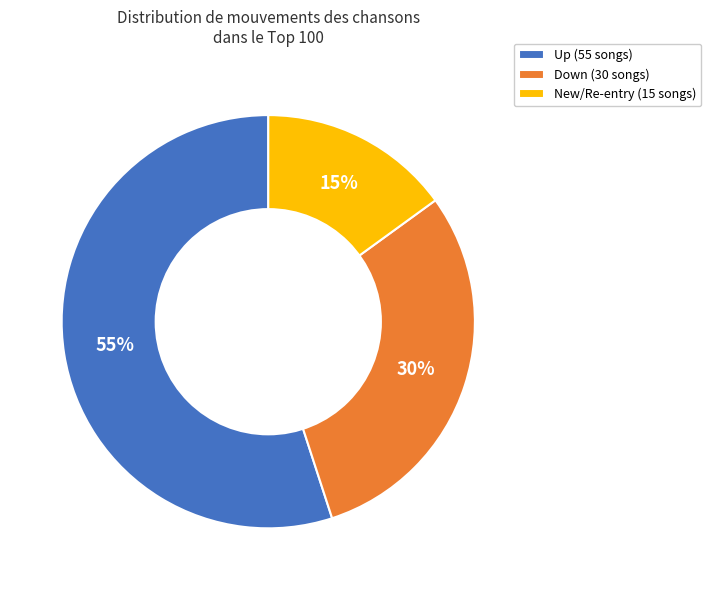

To the nearest percent, what portion does New/Re-entry (15 songs) represent?

15%